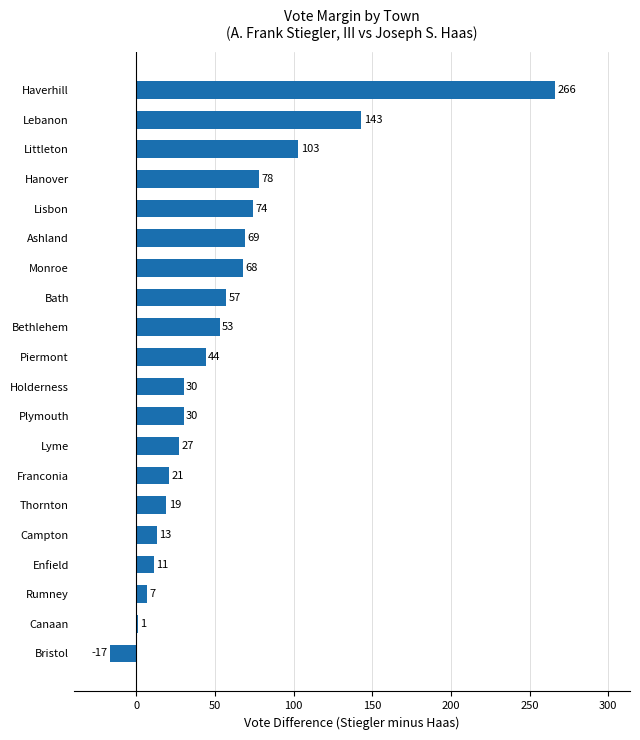

What is the sum of all values?

1097